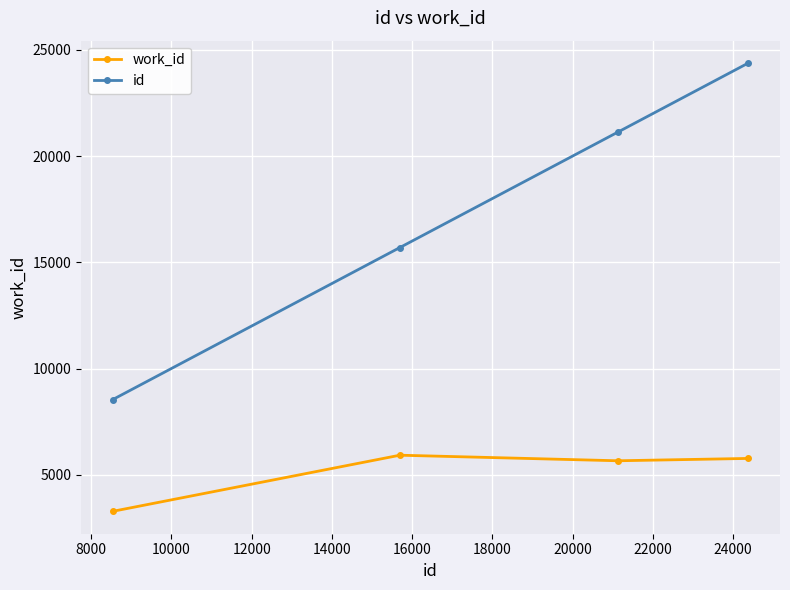

Rank the series by their maximum value, from highest to lowest.

id, work_id